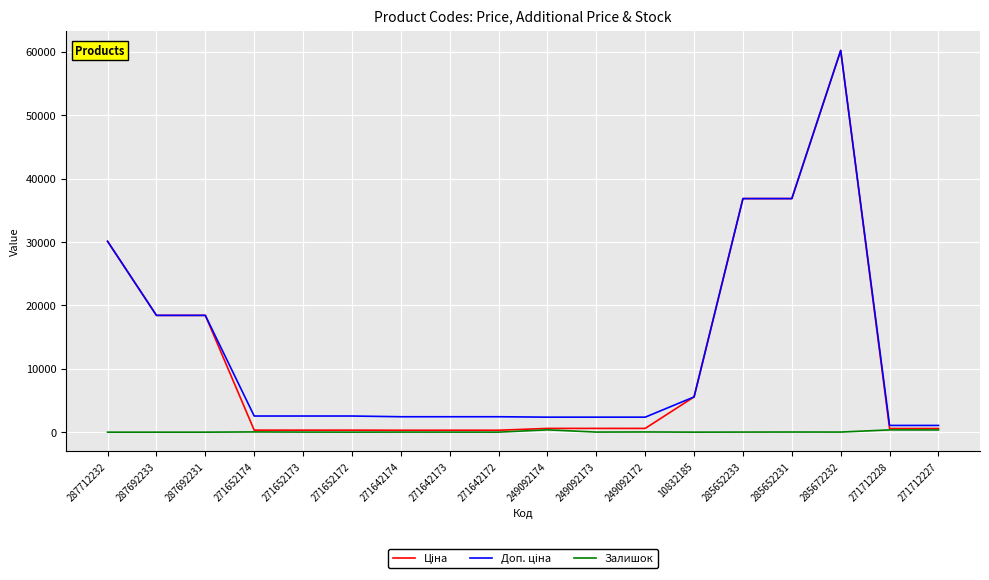

What is the total value across all series at 287712232?

60205.6